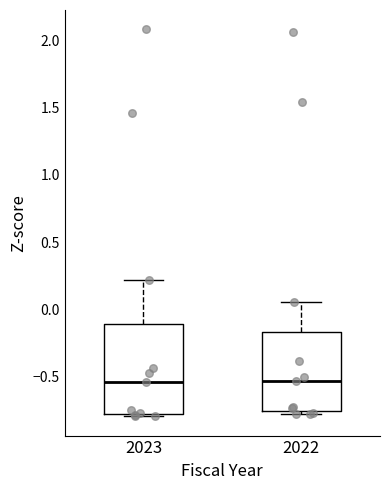

Where is the lower edge of the box at x = 2023 on the y-axis? The values are not printed on the chart, so give them approximately, as read against the axis.

-0.80